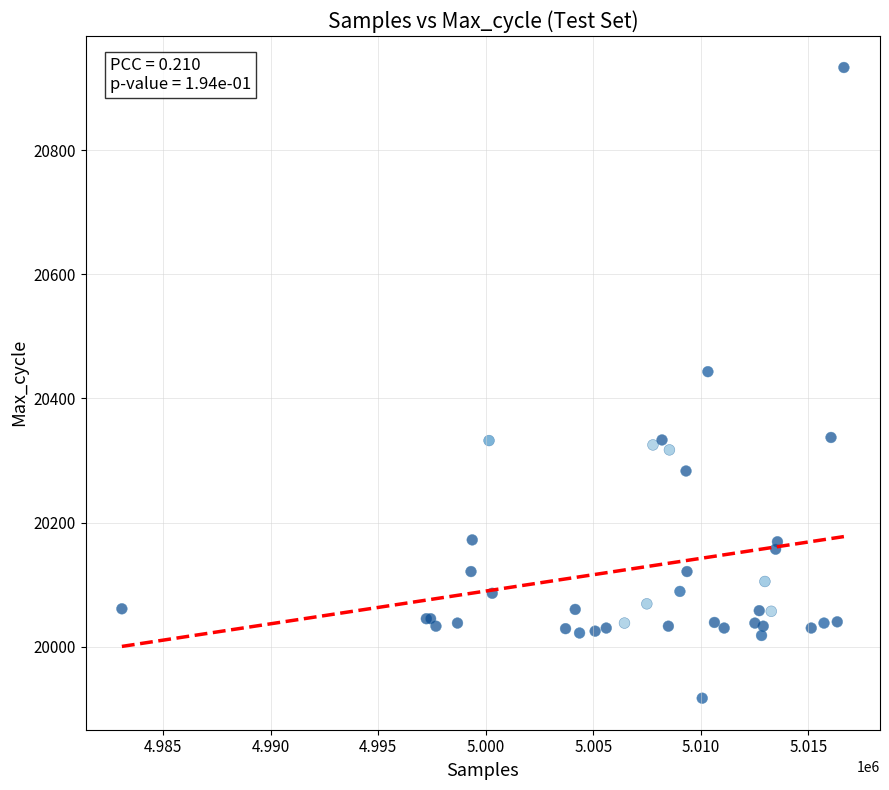

What Y value in the scatter plot is closest to 20425?

20443